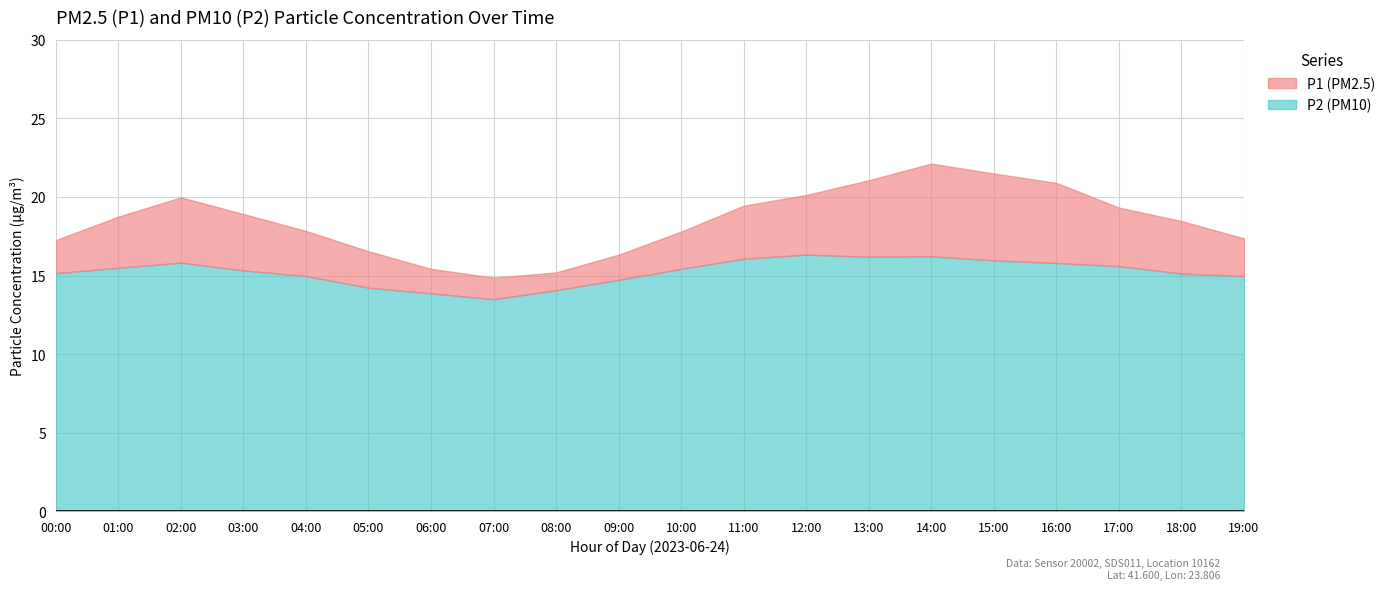

What is the minimum value shown in the chart?

13.5